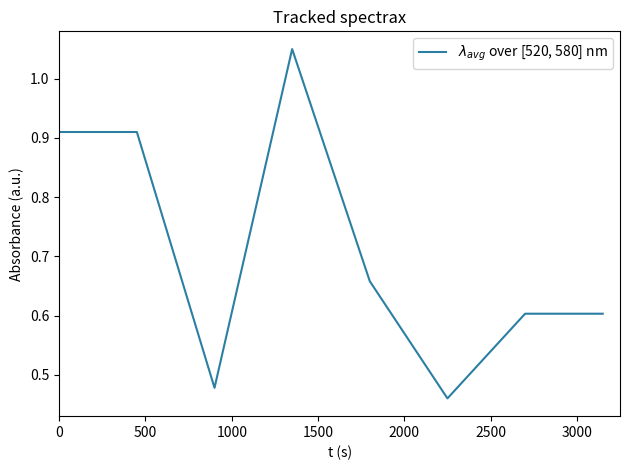

What is the difference between the maximum and second lowest values?

0.6